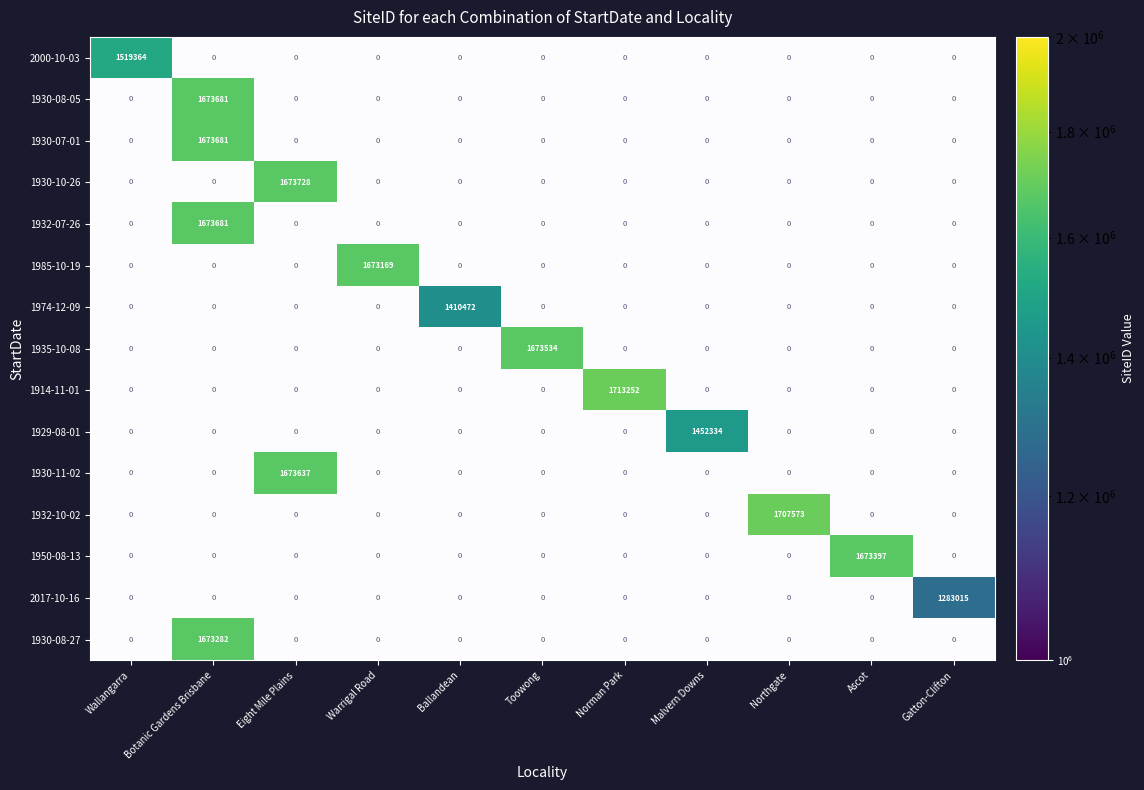

Is the value of 1985-10-19 at Warrigal Road greater than the value of 1932-07-26 at Eight Mile Plains?

No